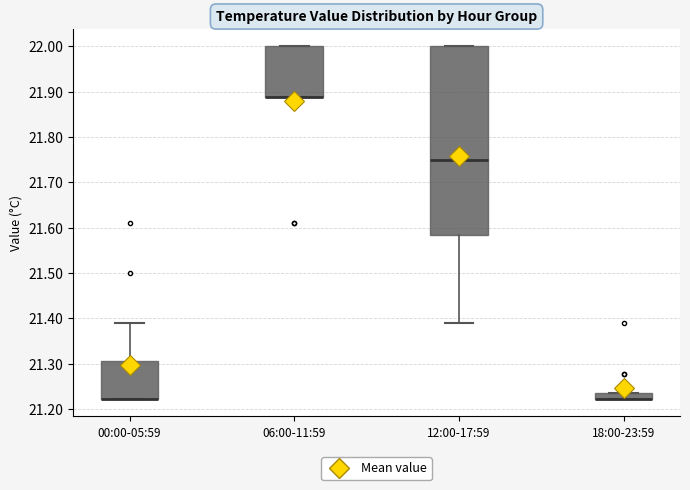

Which box is the tallest, from its lower edge to its upper edge?

12:00-17:59